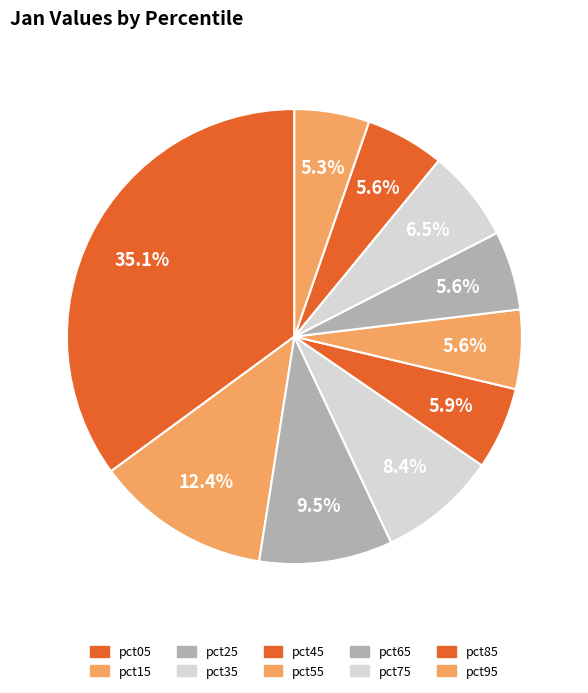

Count the number of slices in the pie.

10